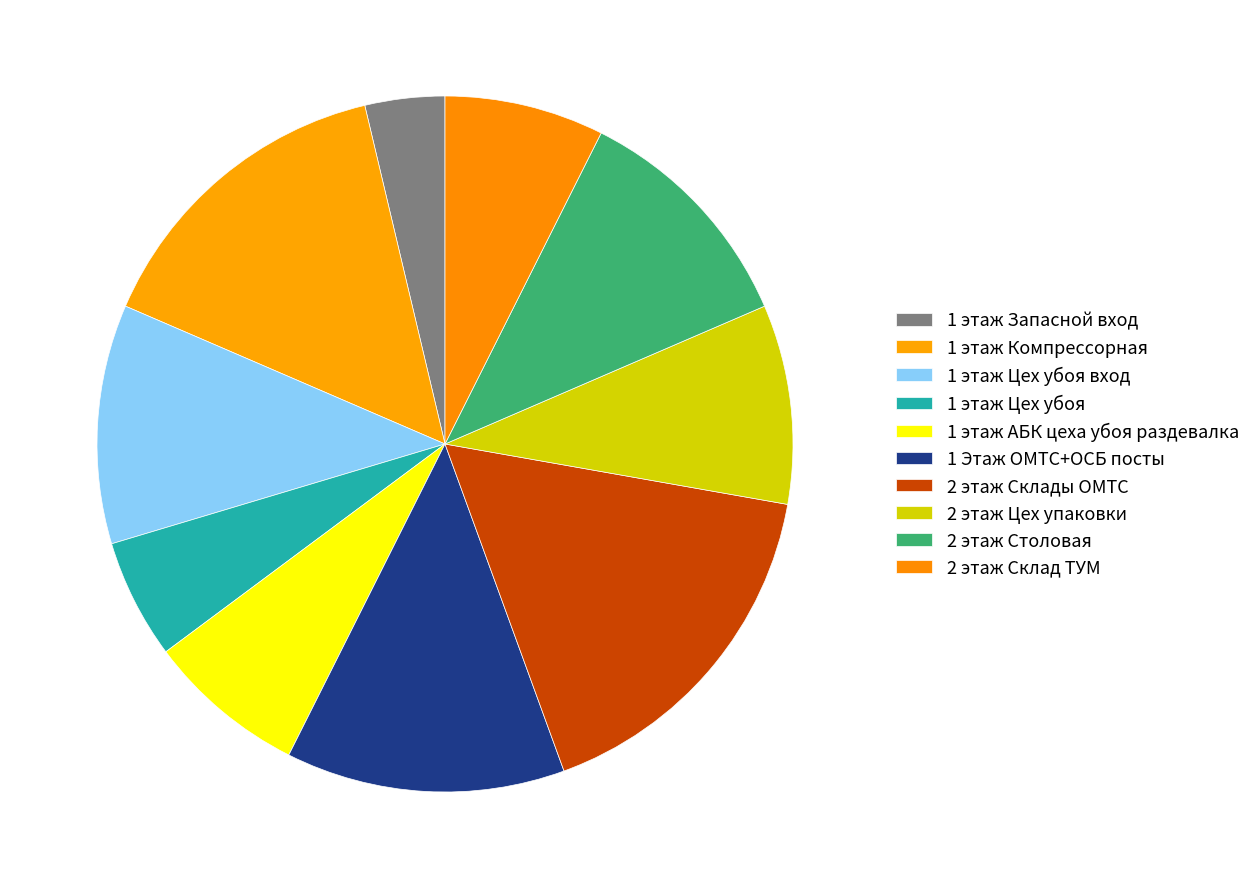

Which category has the biggest portion of the pie?

2 этаж Склады ОМТС